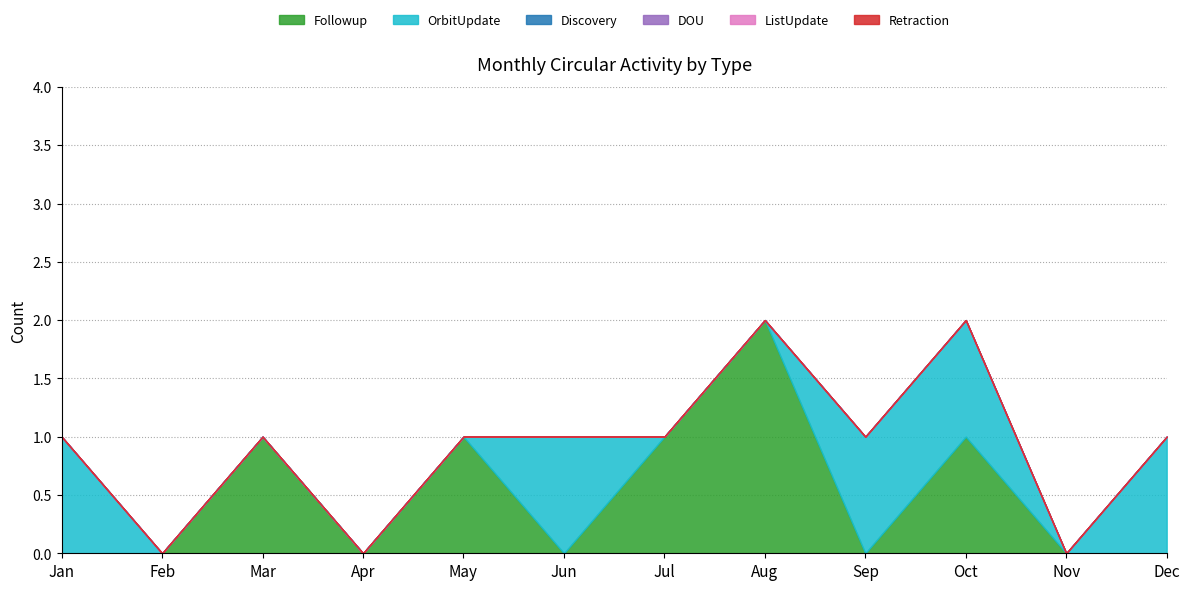

At which label does Followup reach its minimum?

Jan